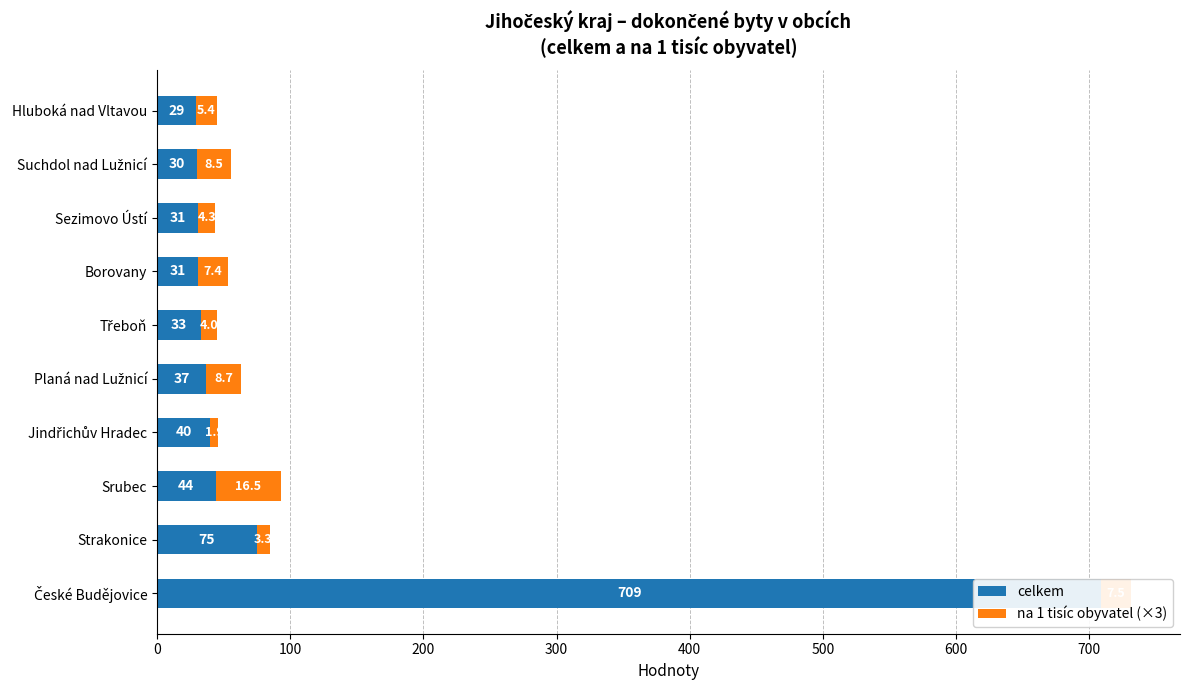

Rank the series by their average value, from highest to lowest.

celkem, na 1 tisíc obyvatel (×3)